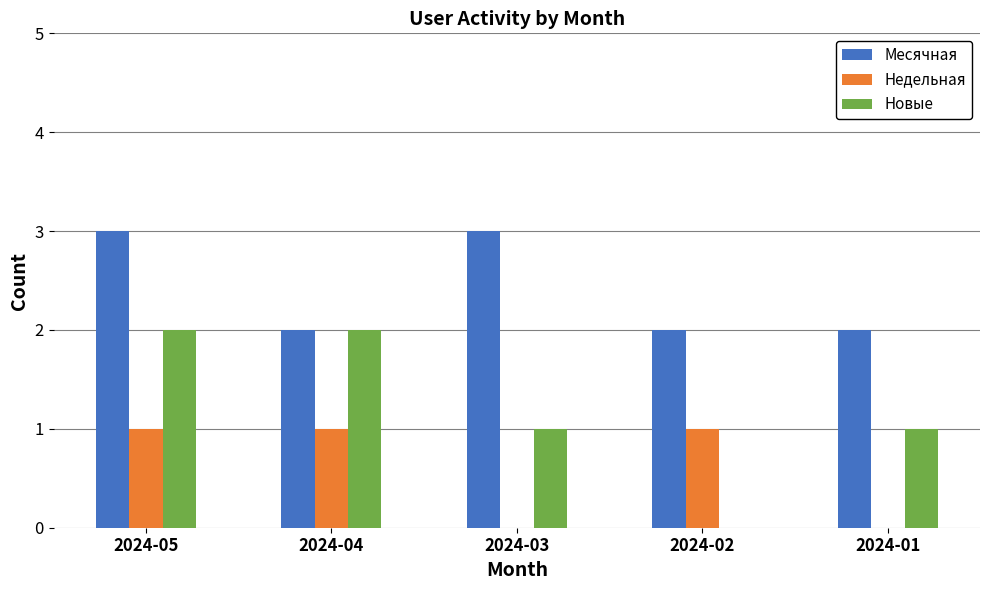

What is the sum of all Месячная values?

12